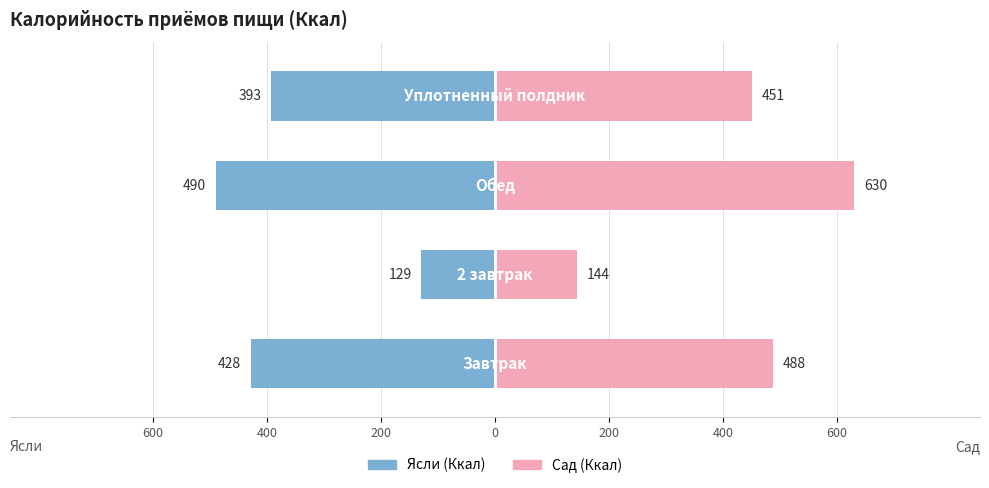

Reading left to right, list all the values displayed in this chart.

Ясли (Ккал): -428	-129	-490	-393
Сад (Ккал): 488	144	630	451